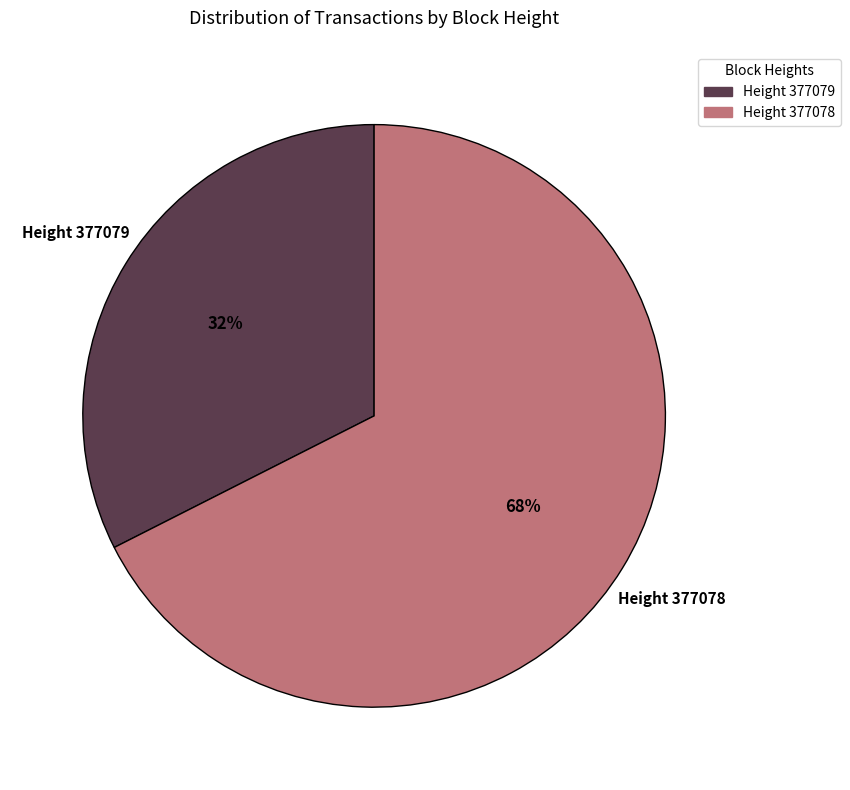

How many slices are in this pie chart?

2